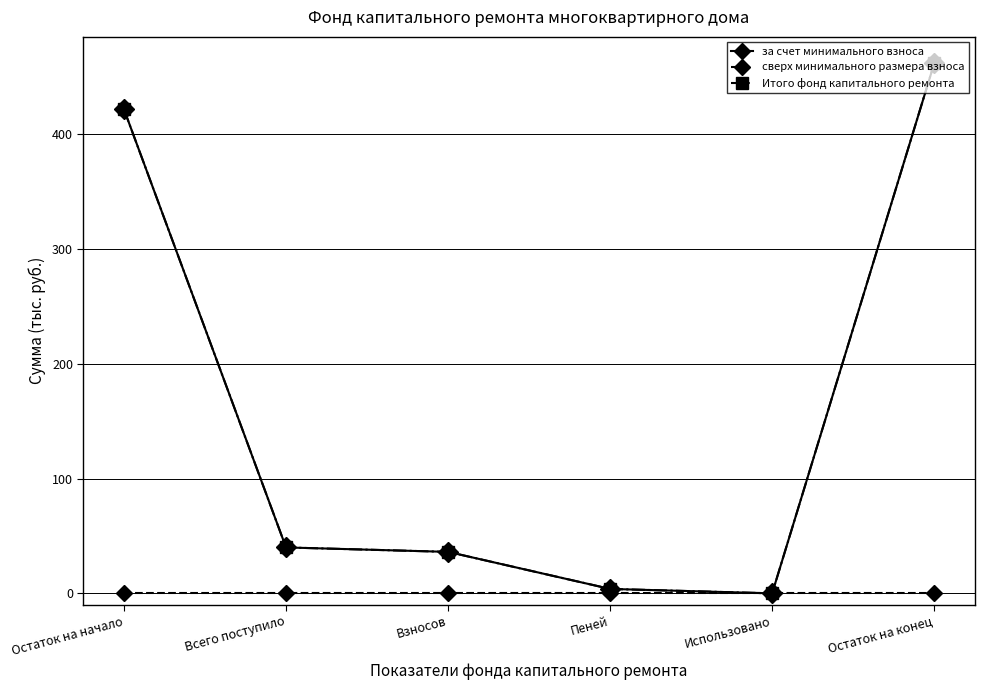

How many lines are shown in the chart?

3